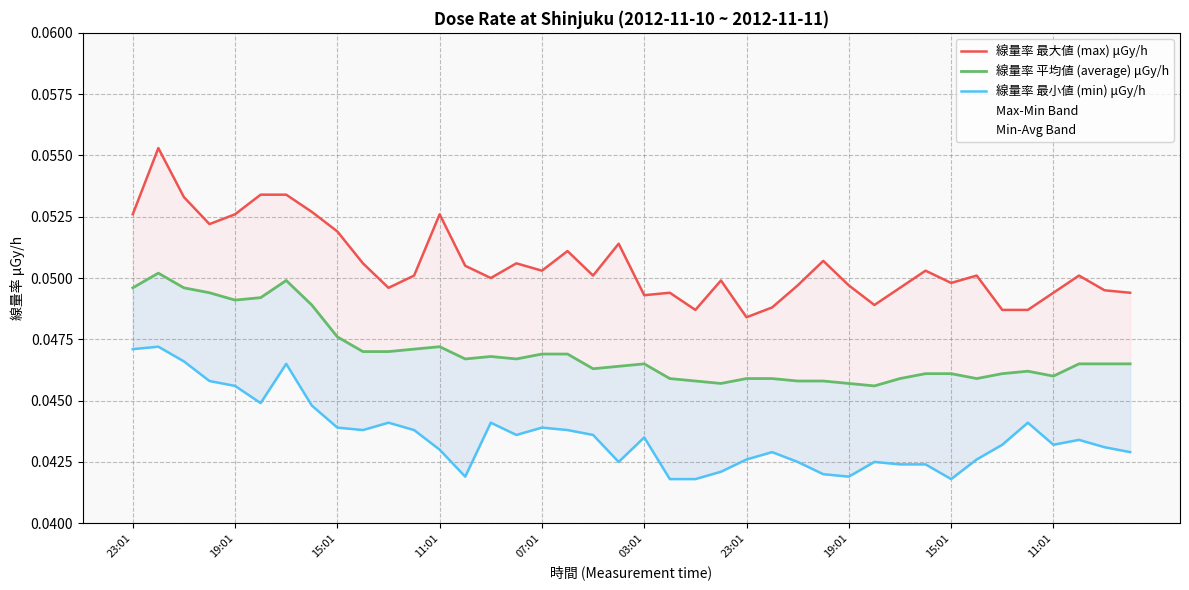

Which category has the lowest value across all series?

21